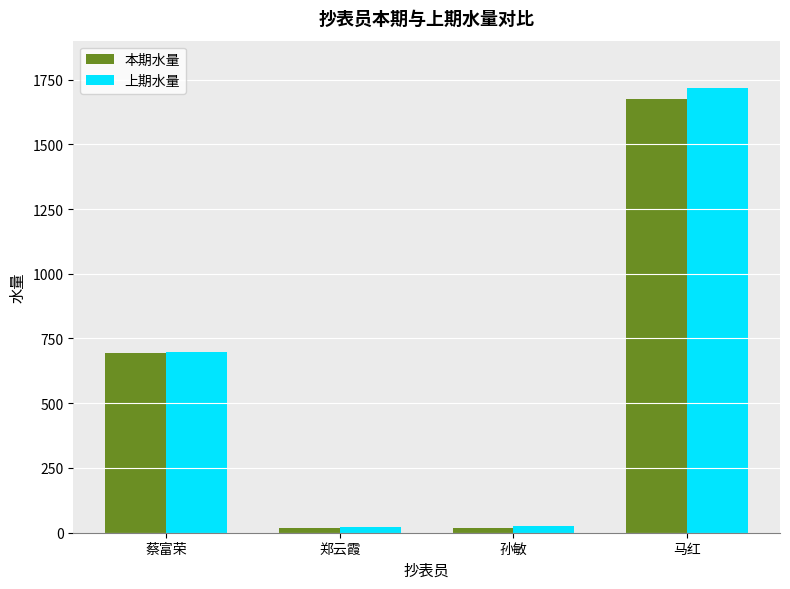

How many values in the 本期水量 series are below 695?

2